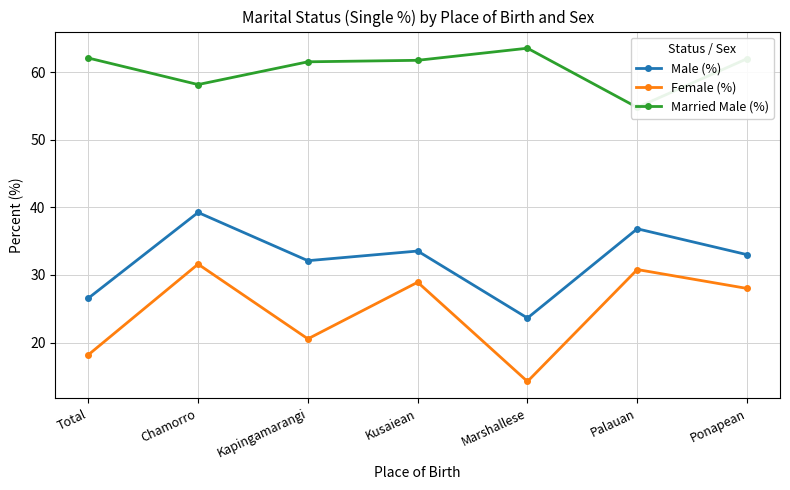

What is the sum of the Female (%) values at Kusaiean and Palauan?

59.7